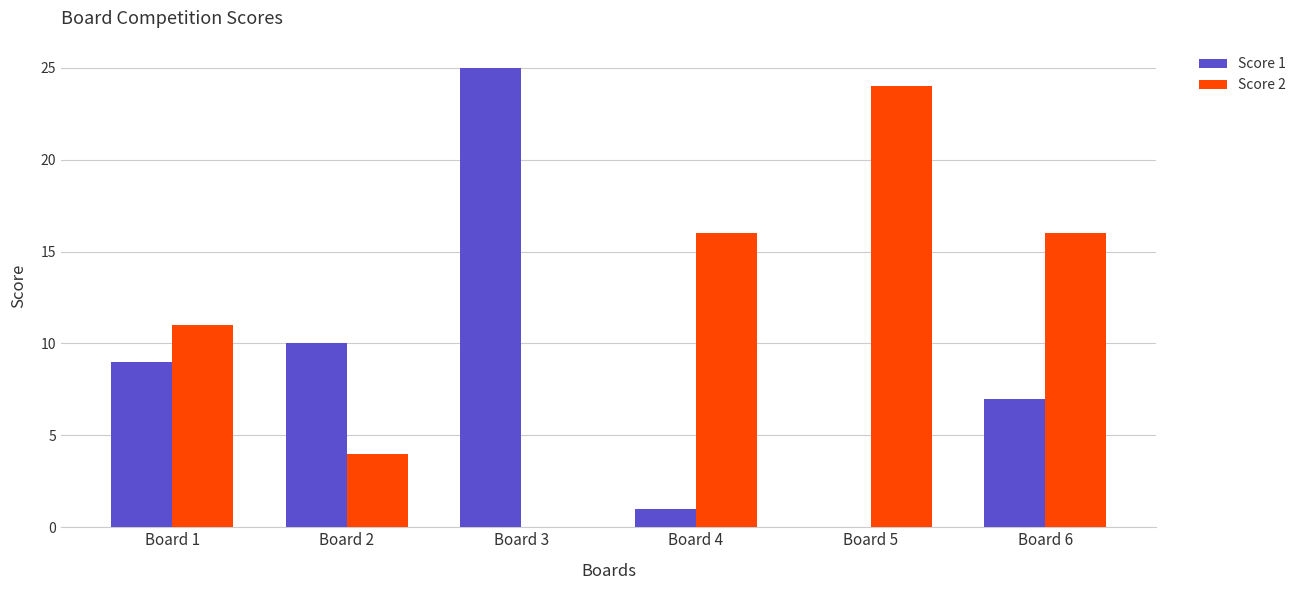

What are all the series names shown in the legend?

Score 1, Score 2